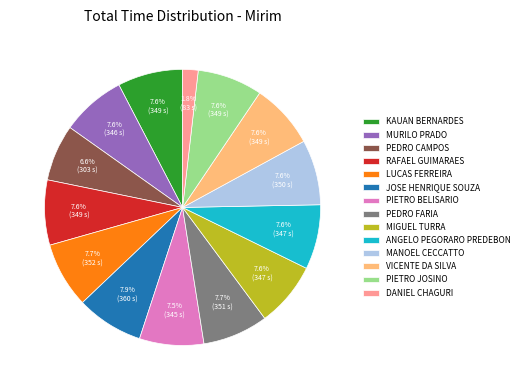

Is it true that DANIEL CHAGURI is 2% of the pie?

True